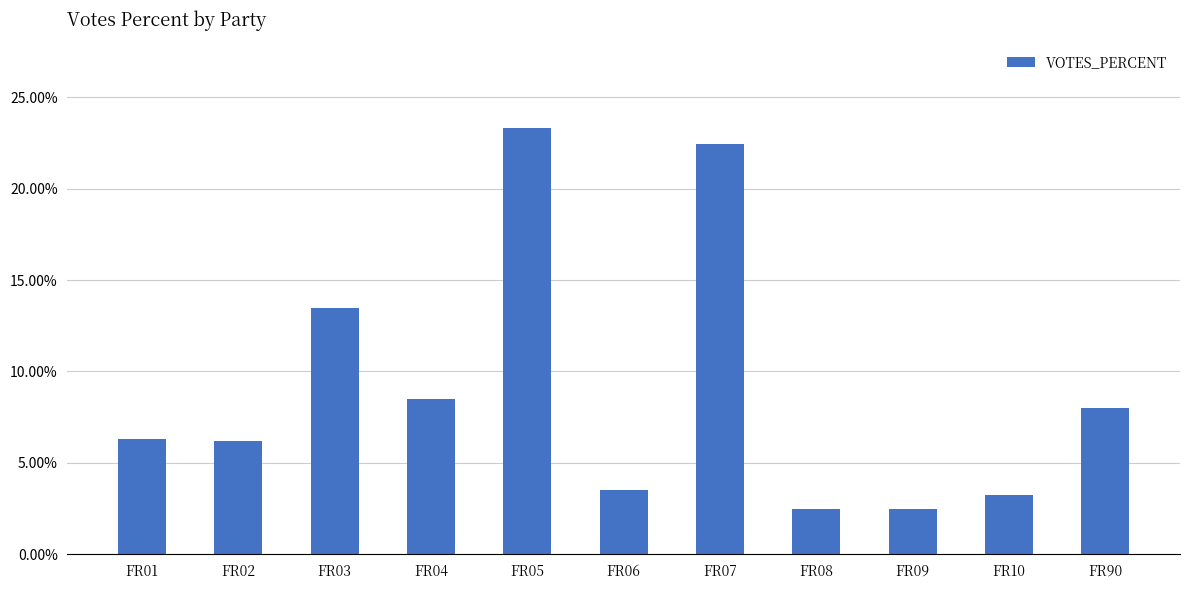

How many bars are there in total?

11